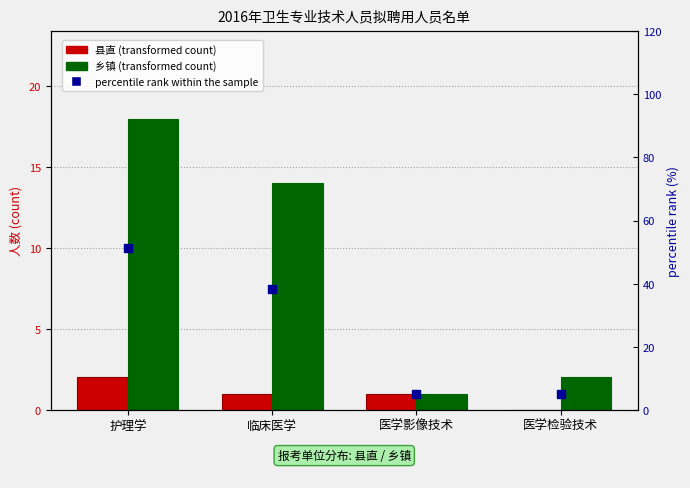

What are all the series names shown in the legend?

县直, 乡镇, percentile rank within the sample